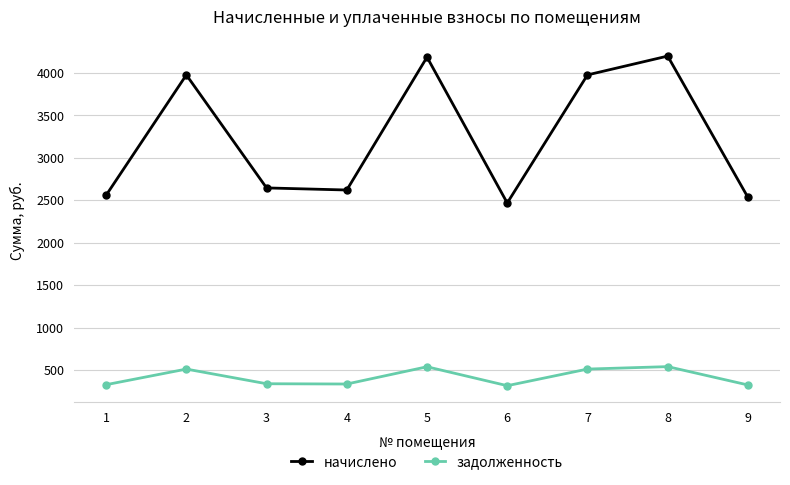

How many data points in задолженность are above 342?

5